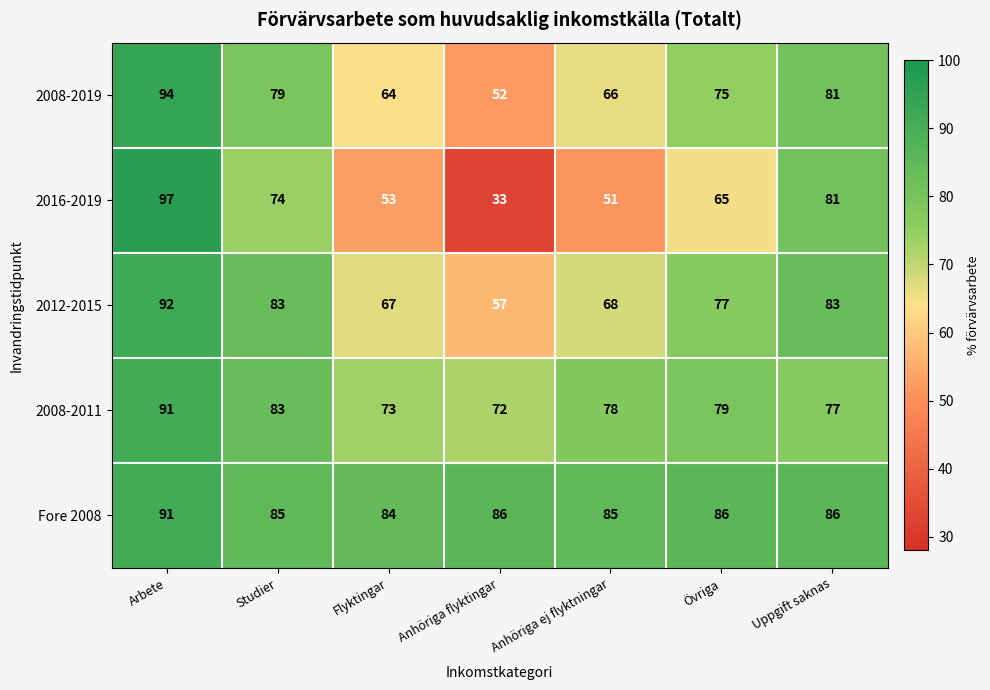

What is the spread (max minus min) of values at Arbete?

6